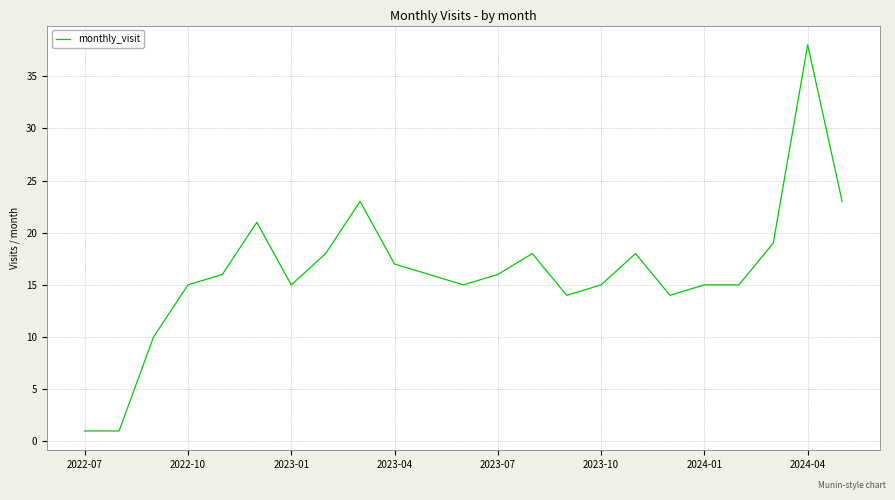

What is the greatest value displayed?

38